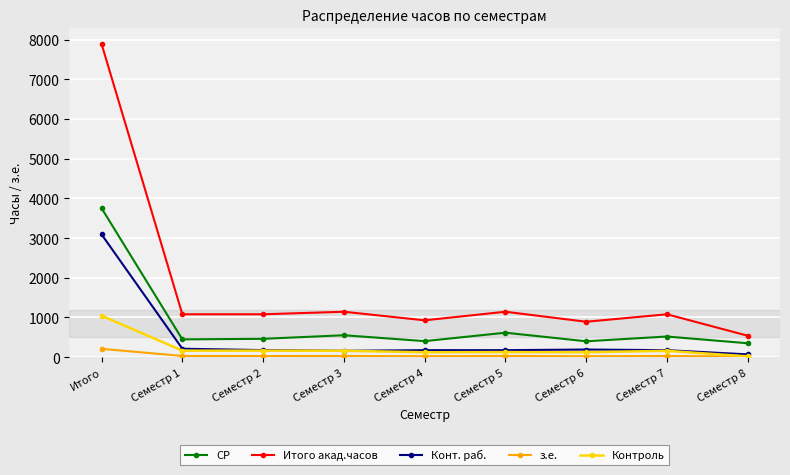

List the series in order of their peak value, highest first.

Итого акад.часов, СР, Конт. раб., Контроль, з.е.